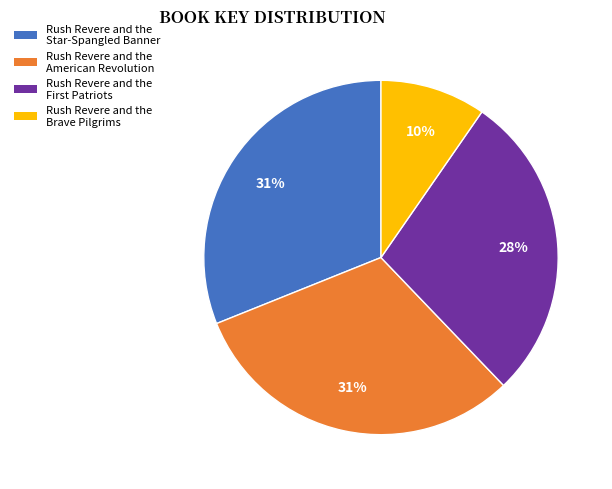

Combined, do Rush Revere and the Star-Spangled Banner and Rush Revere and the American Revolution account for over 50%?

Yes